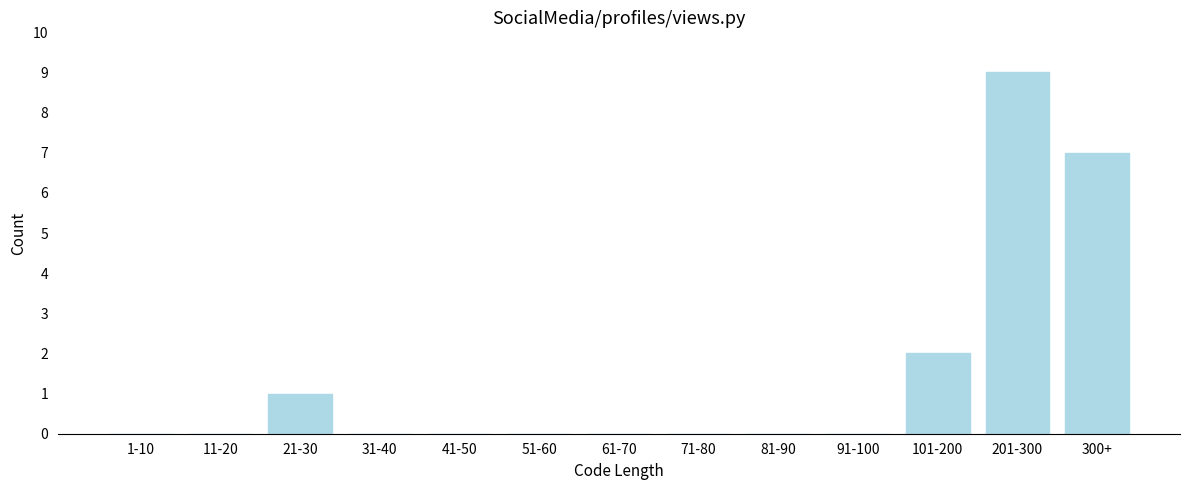

Reading left to right, what are all the values shown in this chart?

1-10=0	11-20=0	21-30=1	31-40=0	41-50=0	51-60=0	61-70=0	71-80=0	81-90=0	91-100=0	101-200=2	201-300=9	300+=7